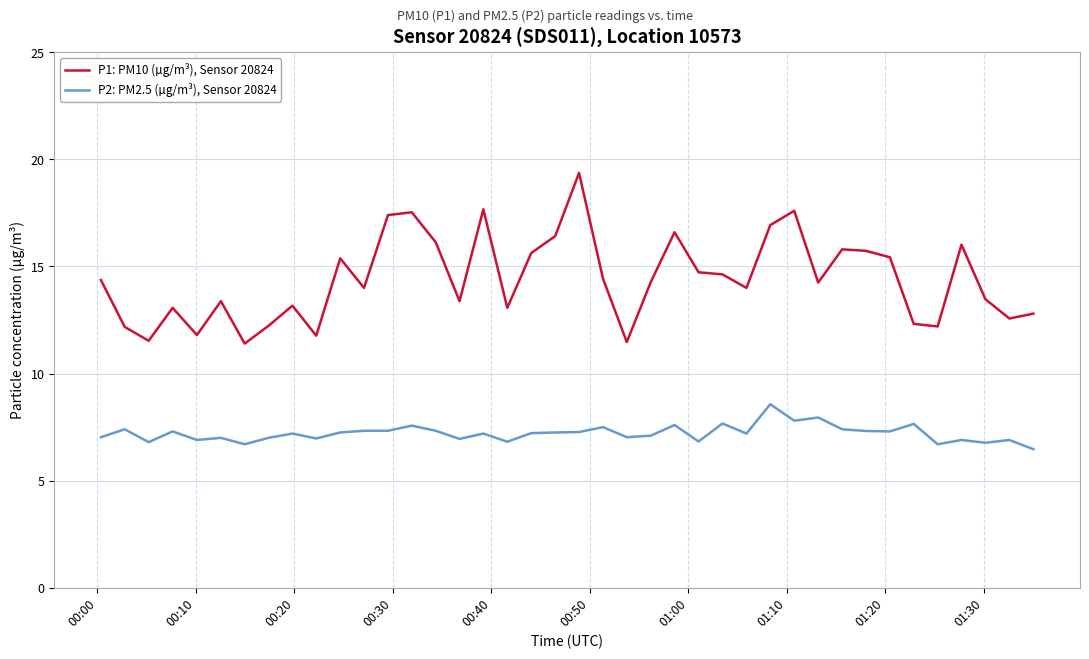

What is the smallest value displayed?

6.5